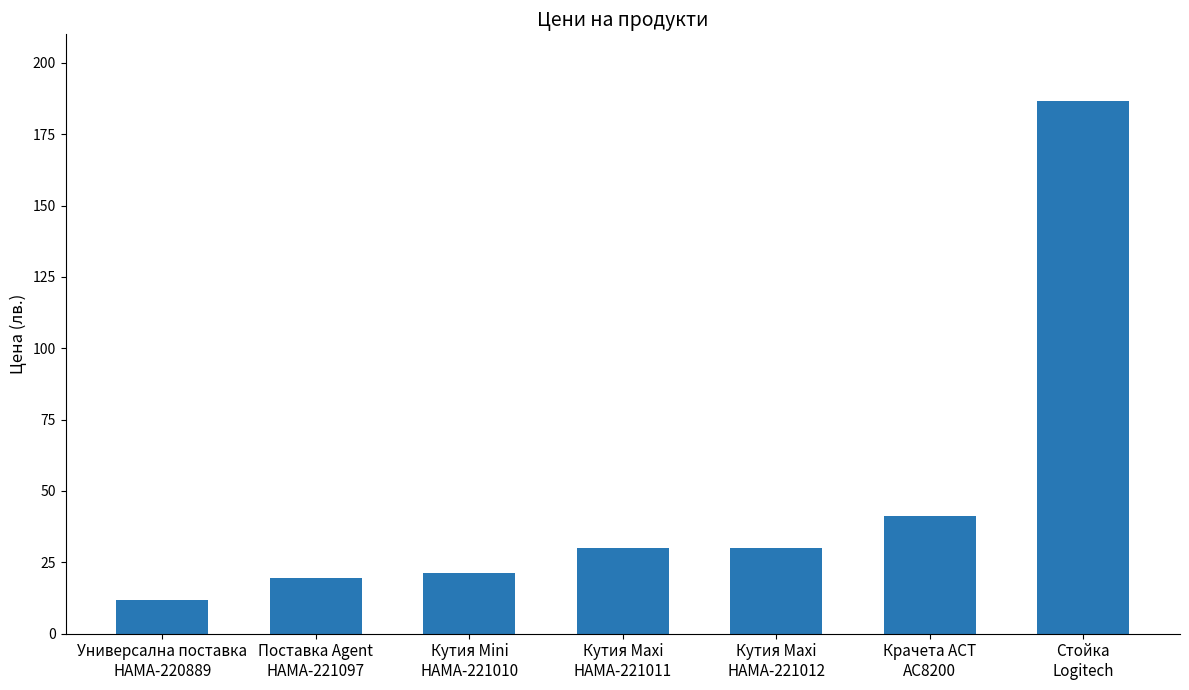

What is the value of the 3rd bar from the left?

21.3